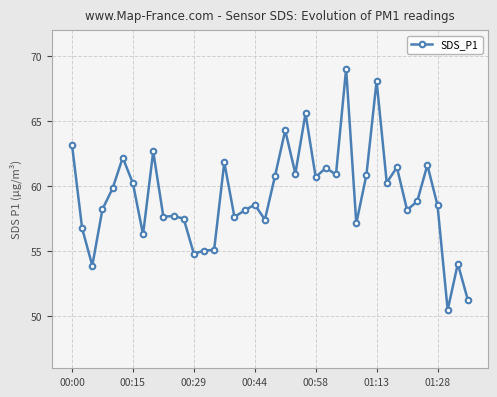

True or false: there are more than 1 points higher than both neighbors.

True